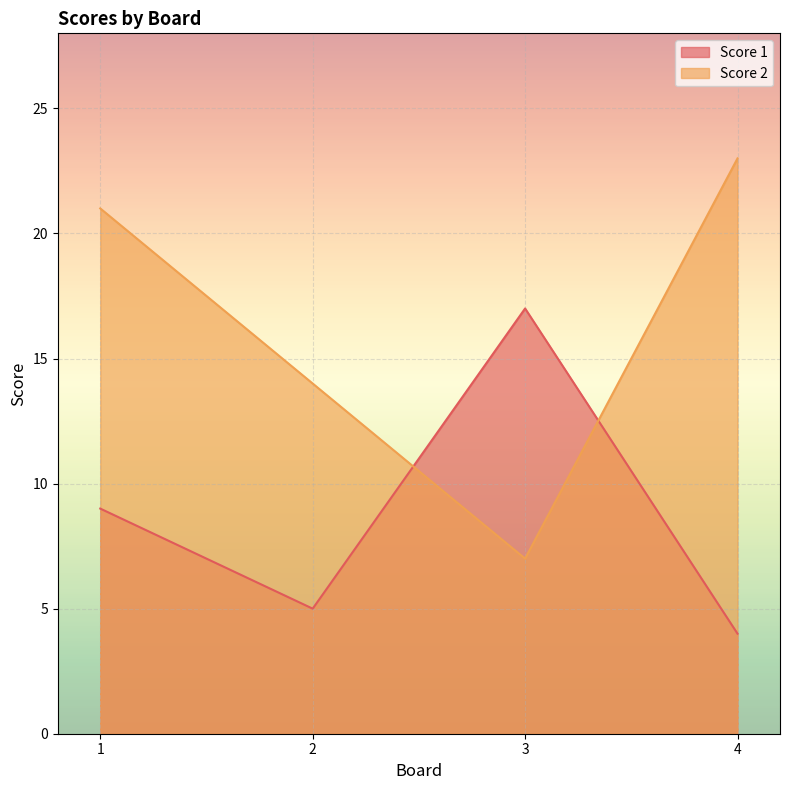

Reading left to right, extract all data points from this chart.

Score 1: 9	5	17	4
Score 2: 21	14	7	23